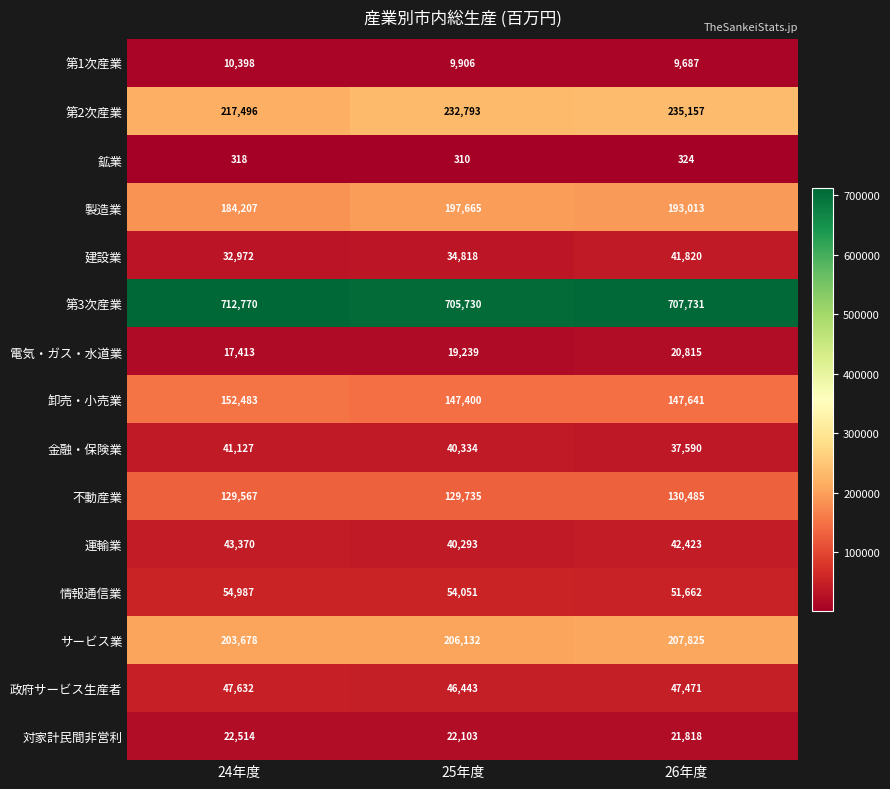

Which series has the widest spread of values?

第2次産業